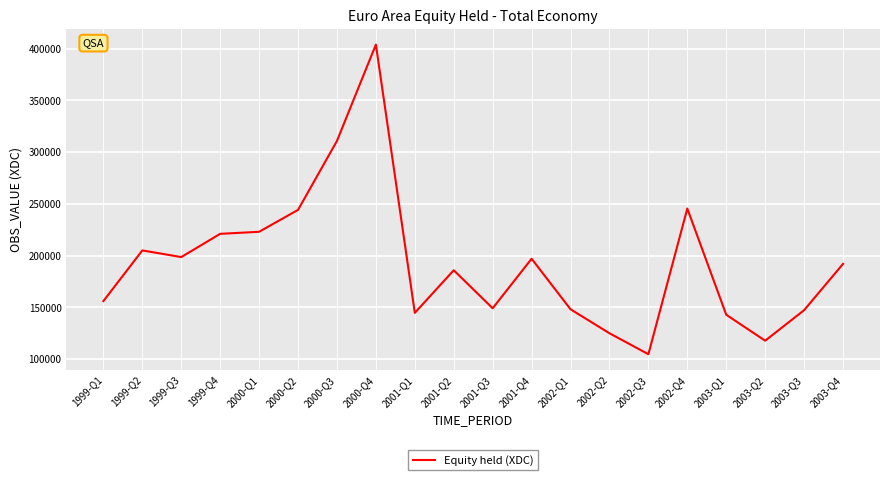

What is the smallest value displayed?

104598.3